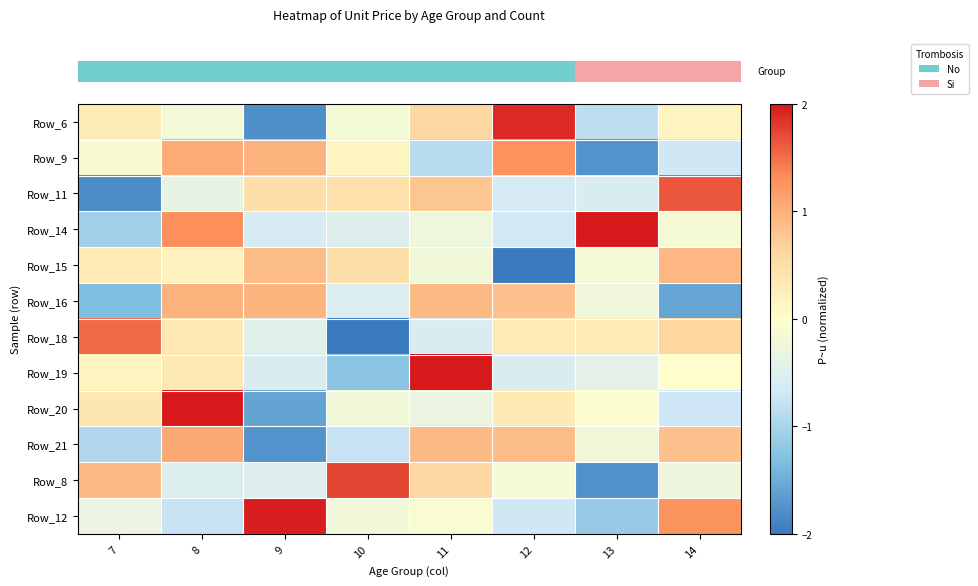

Which has a higher value, 8 or 12?

12